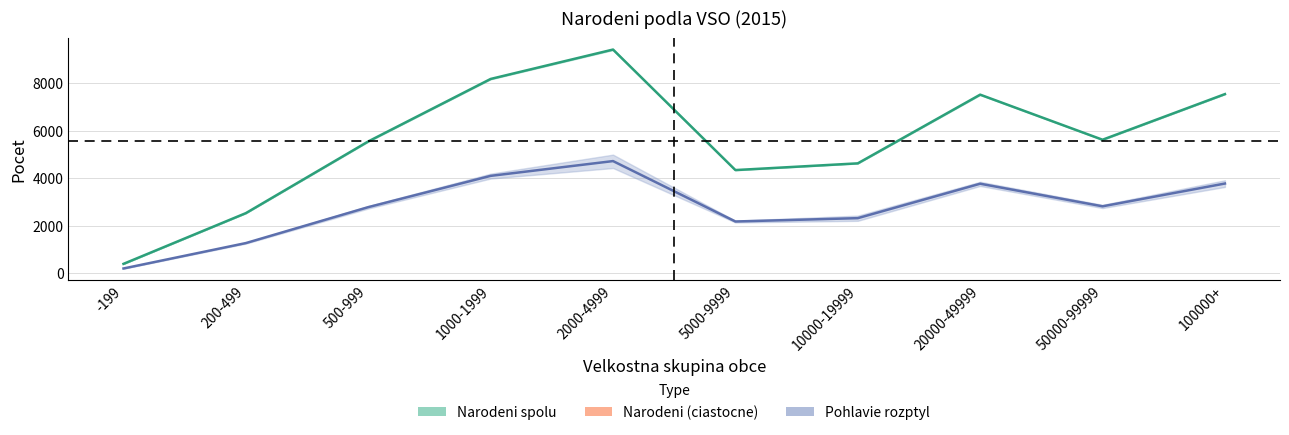

True or false: Pohlavie (stred) and Narodeni spolu (stred) intersect in this chart.

False